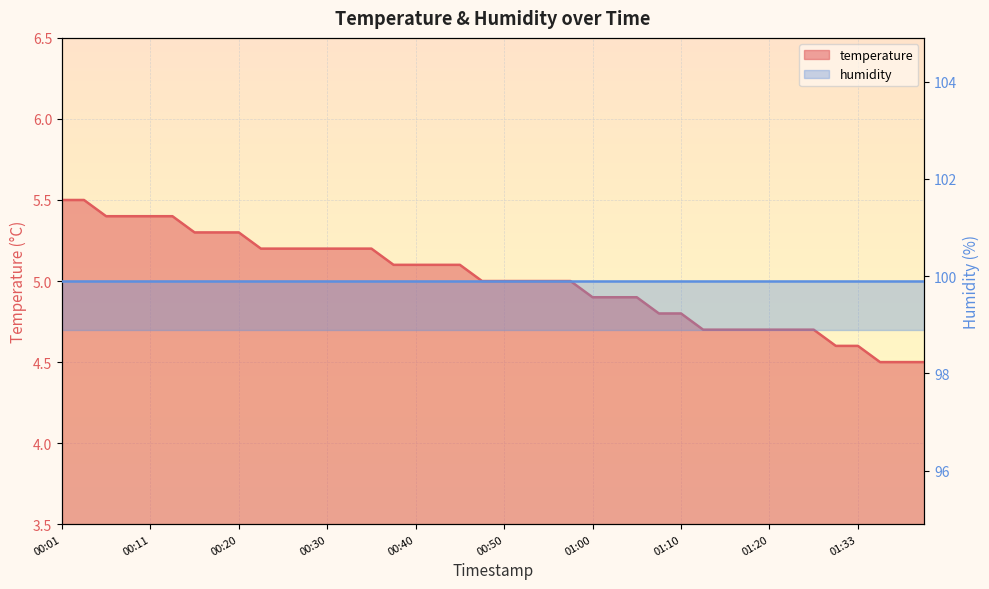

What is the ratio of the value at 00:42 to the value at 00:08?

0.9